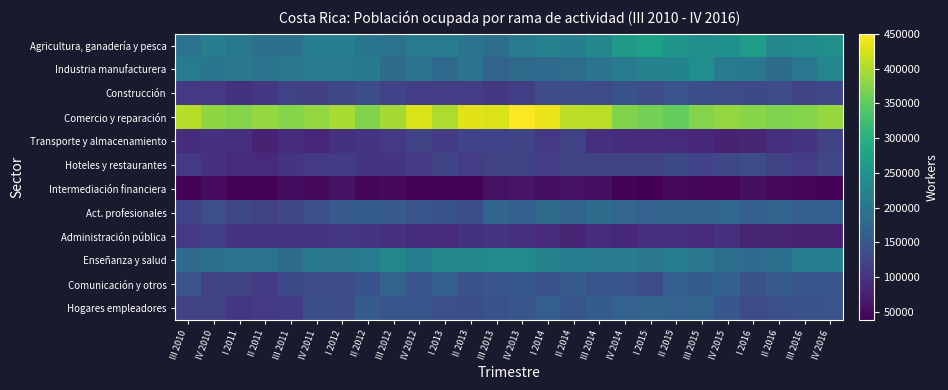

Which series changed the most between IV 2010 and IV 2012?

Comercio y reparación